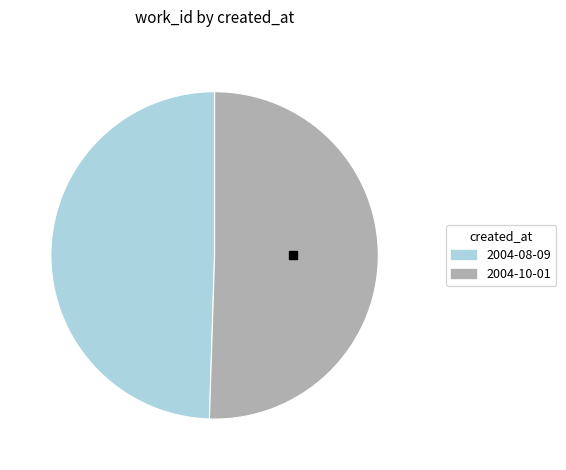

Between 2004-08-09 and 2004-10-01, which is larger?

2004-10-01